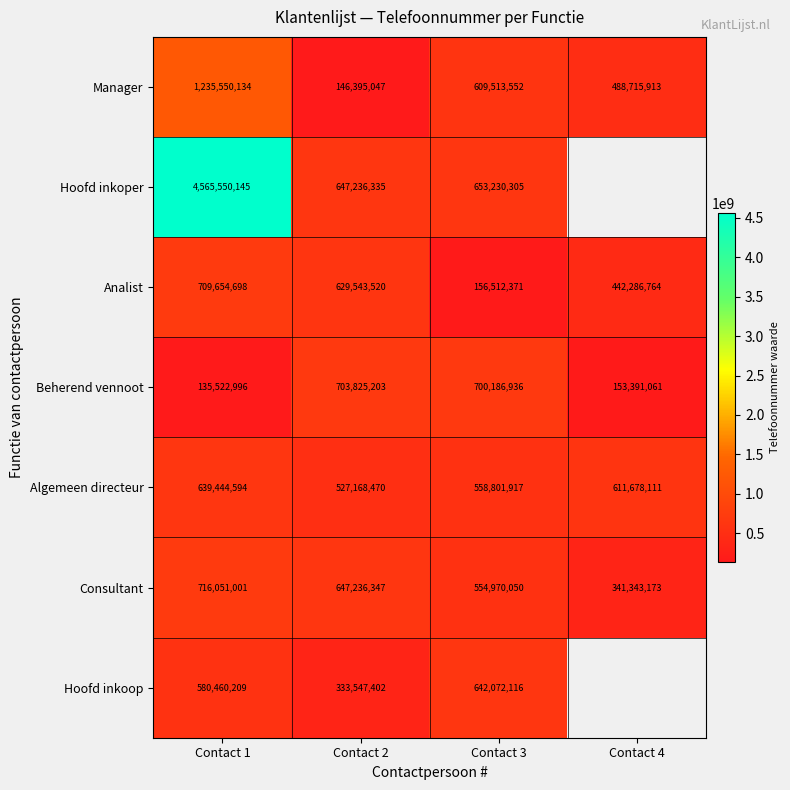

True or false: Algemeen directeur has a value of 639444594 at Contact 1.

True